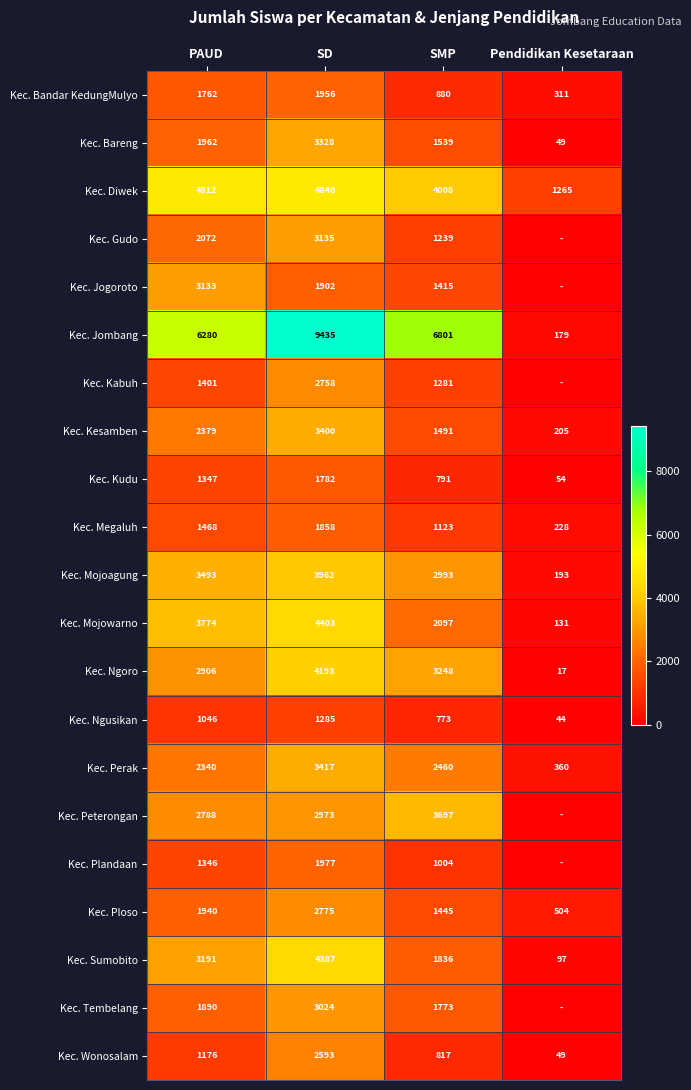

The Kec. Tembelang series shows 3024 at SD. True or false?

True